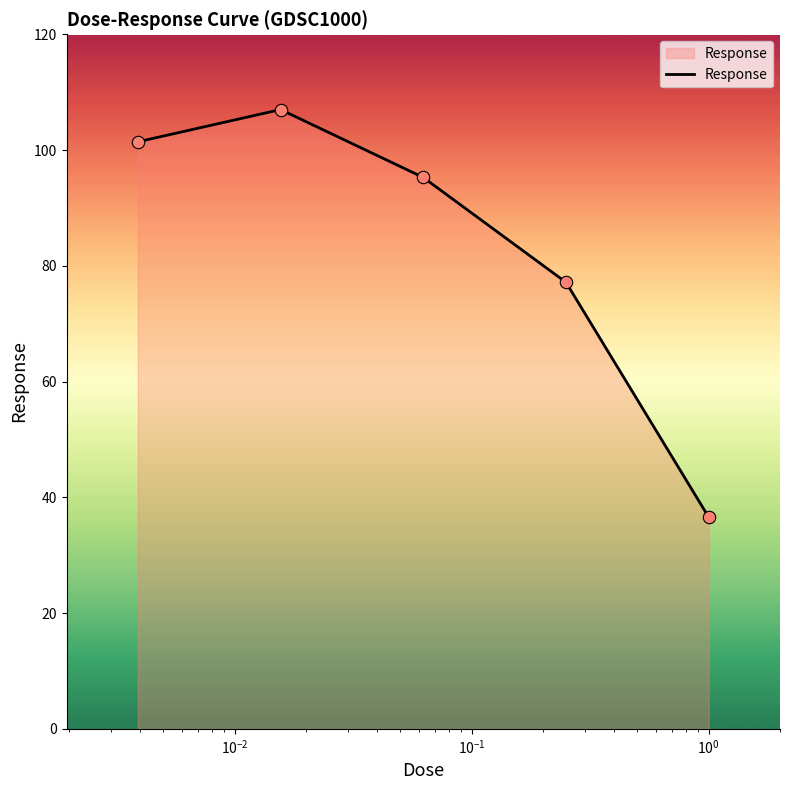

What is the minimum value shown in the chart?

36.6